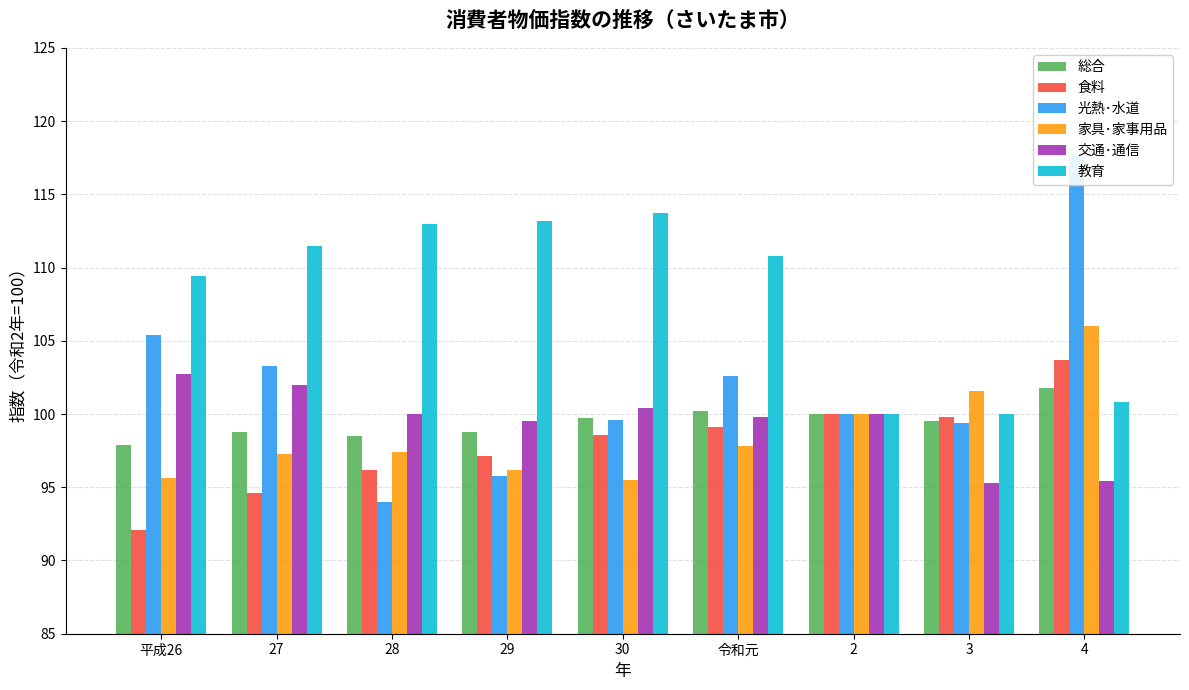

What is the average value of the 交通･通信 series?

99.5